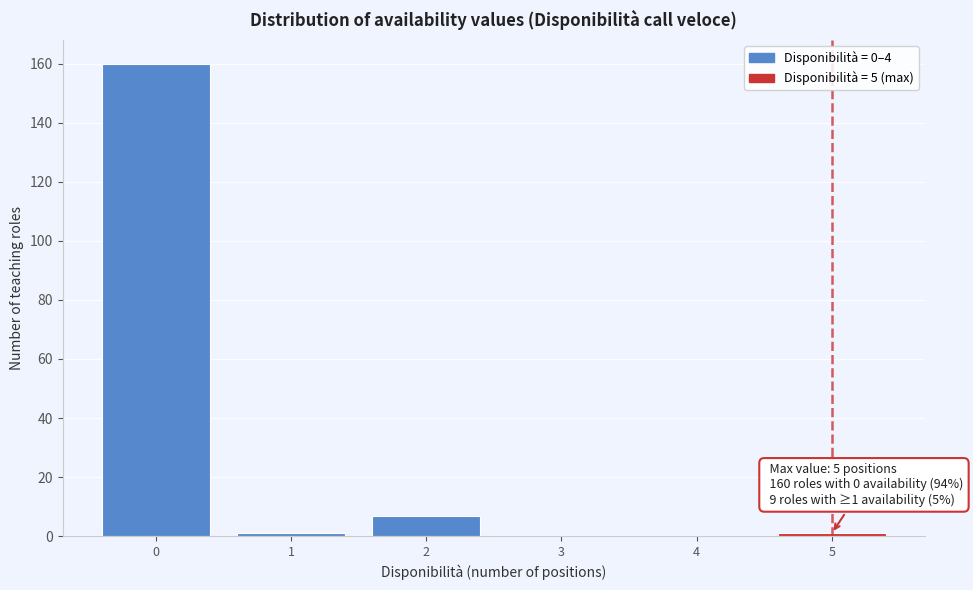

Over which range of the x-axis is the bar tallest?

-0.5 to 0.5